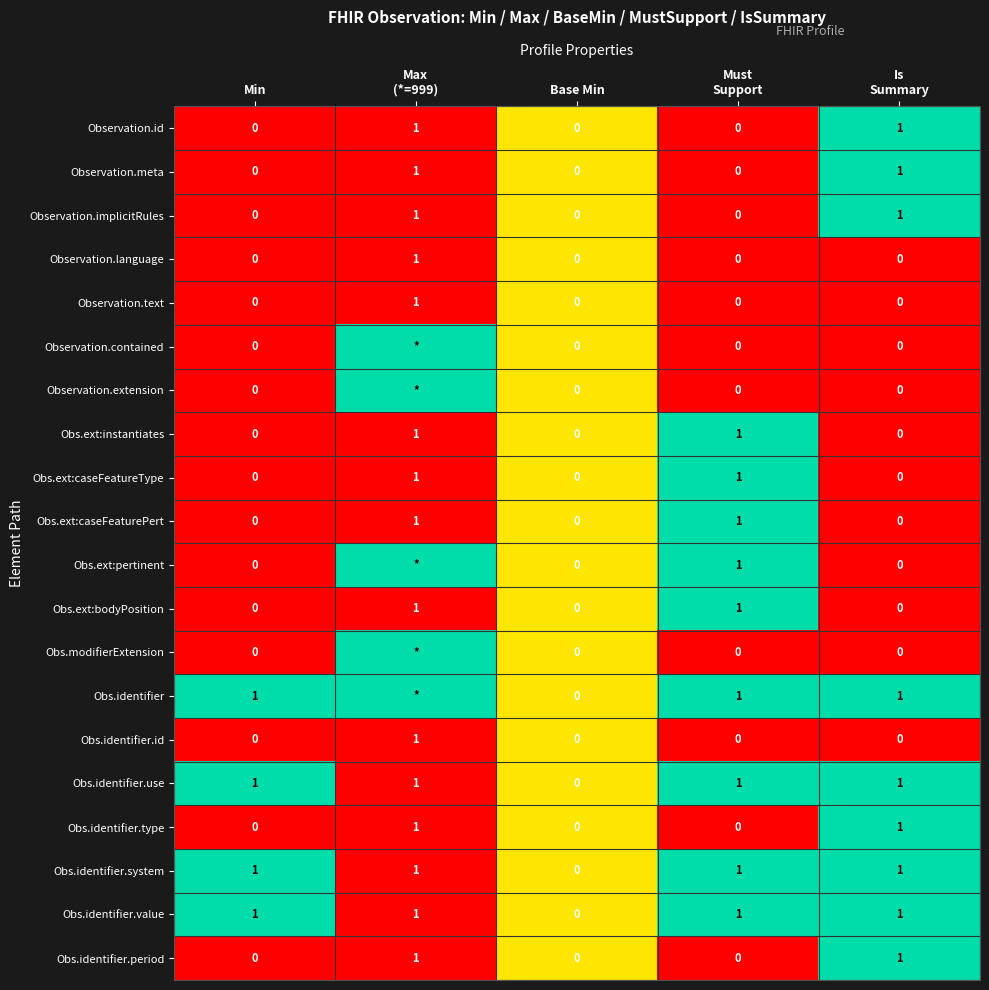

How many values in Obs.ext:bodyPosition are above zero?

2